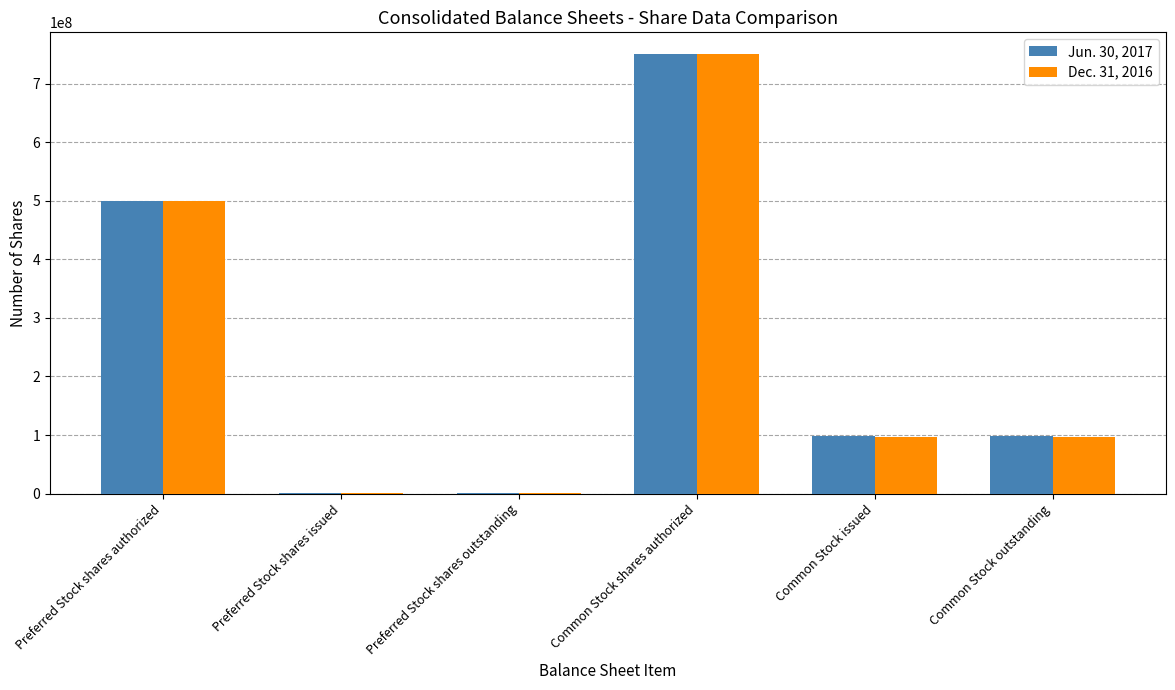

Where does the Jun. 30, 2017 series first go above 97793278?

Preferred Stock shares authorized